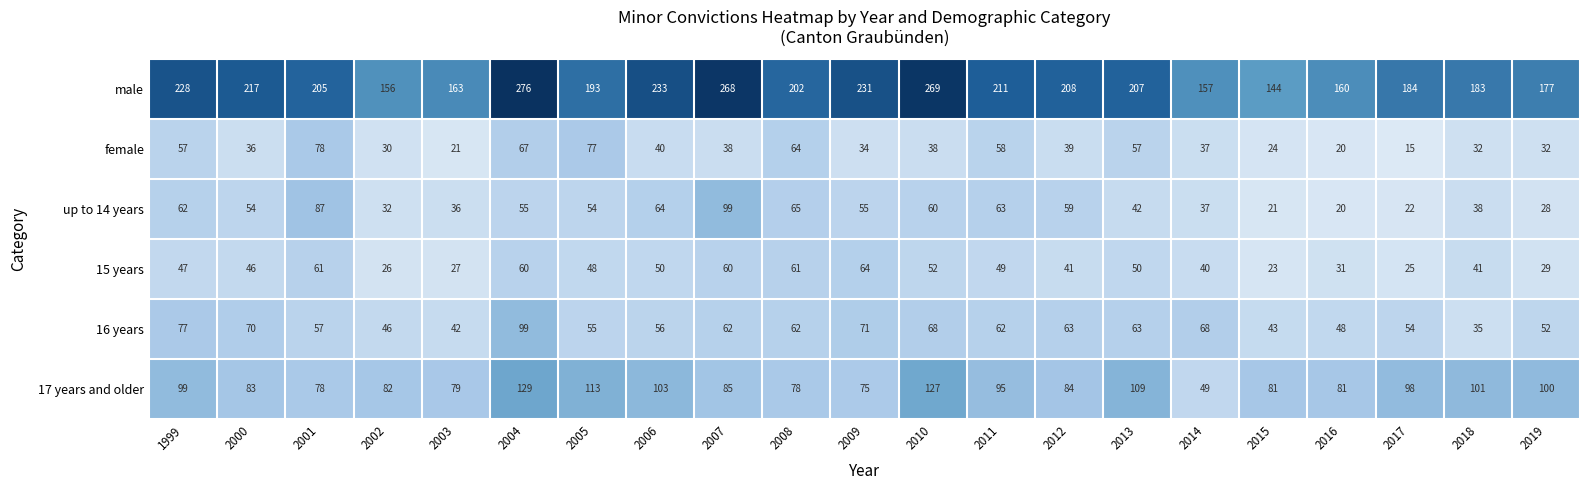

What is the minimum value shown in the chart?

15